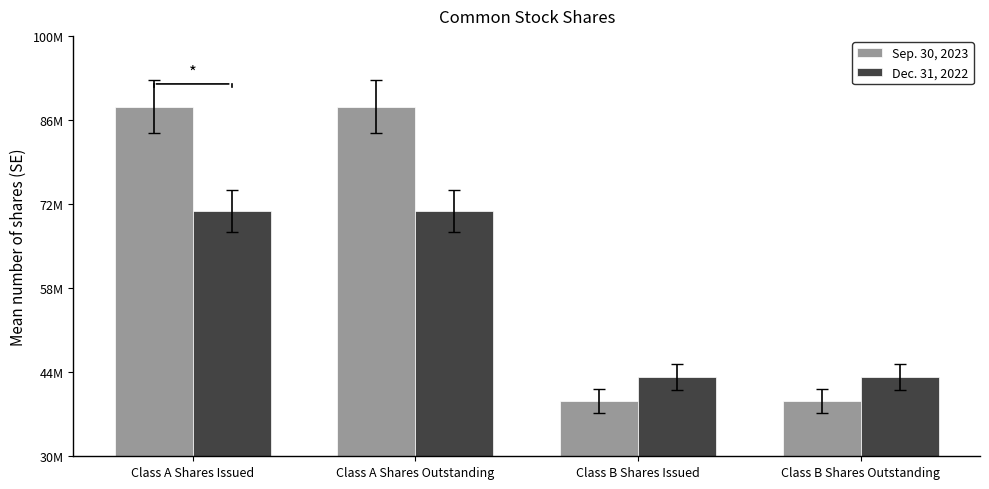

At which label is Sep. 30, 2023 closest to 63708000?

Class A Shares Issued